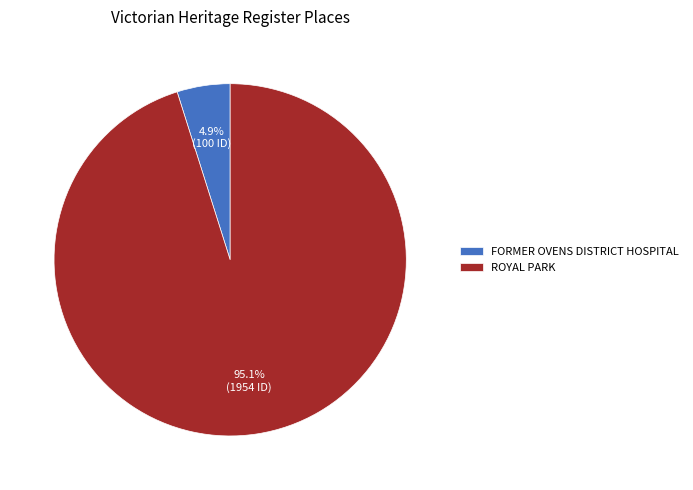

To the nearest percent, what is the average slice percentage?

50%